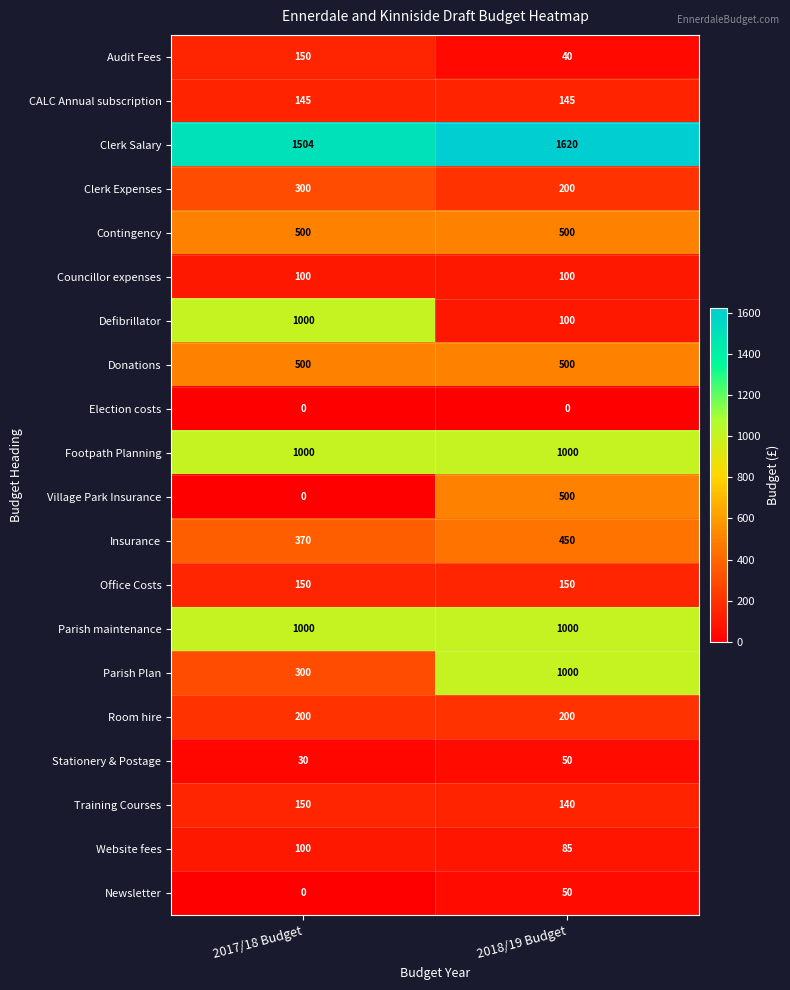

What is the difference between the Stationery & Postage values at 2018/19 Budget and 2017/18 Budget?

20